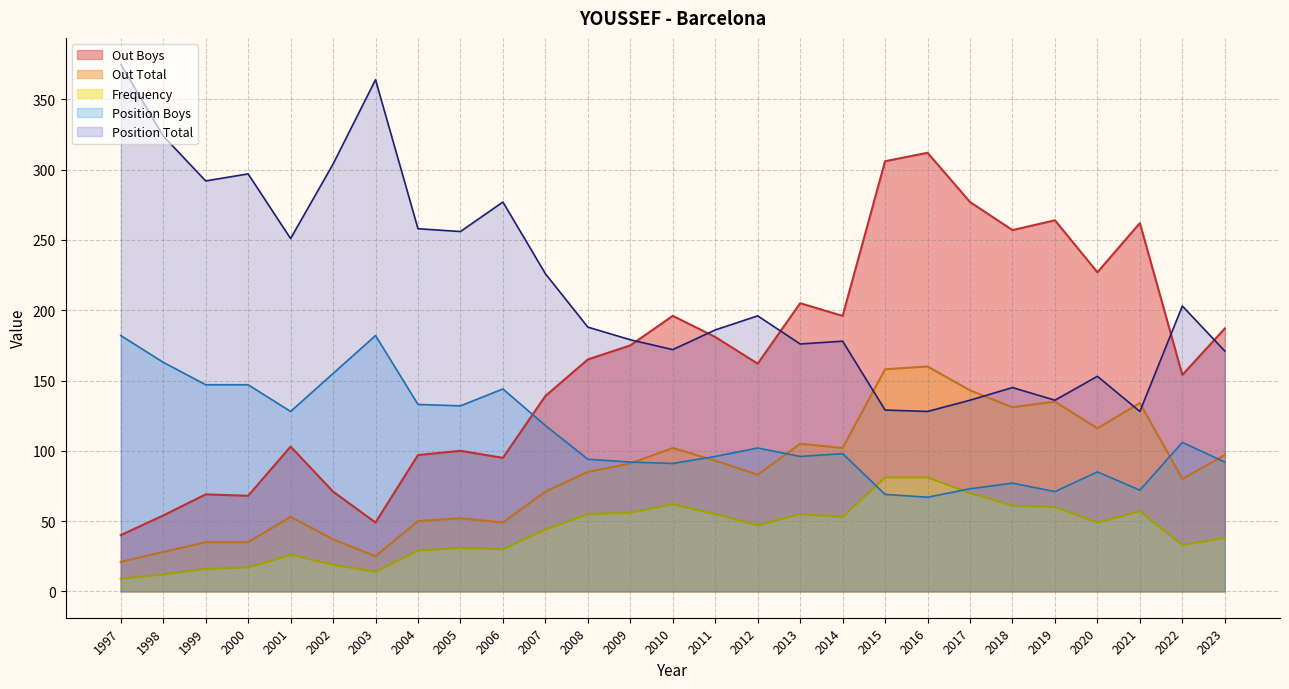

What are all the series names shown in the legend?

Out Boys, Out Total, Frequency, Position Boys, Position Total